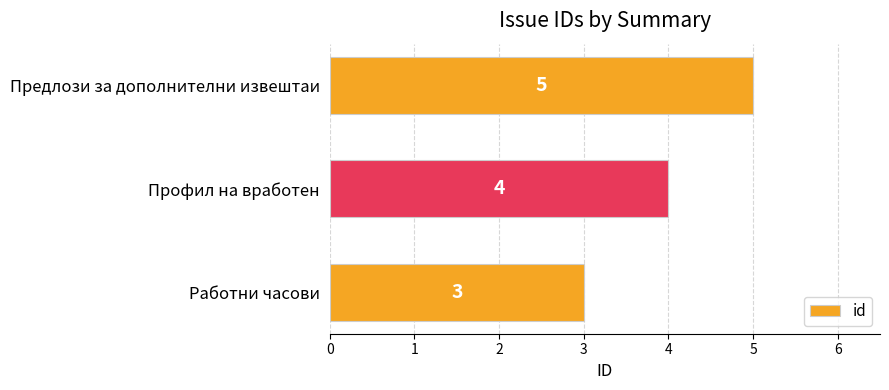

True or false: the data shows 2 at Предлози за дополнителни извештаи.

False